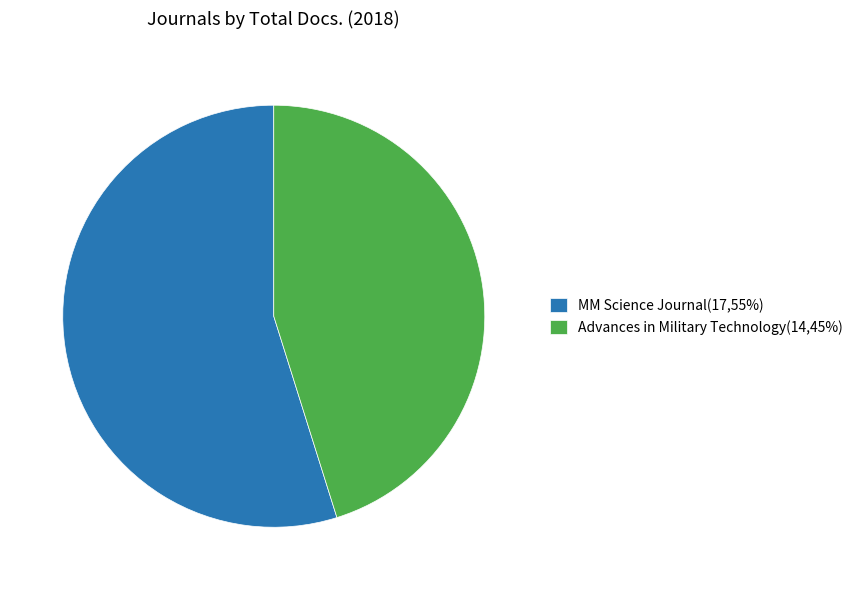

How many slices are in this pie chart?

2